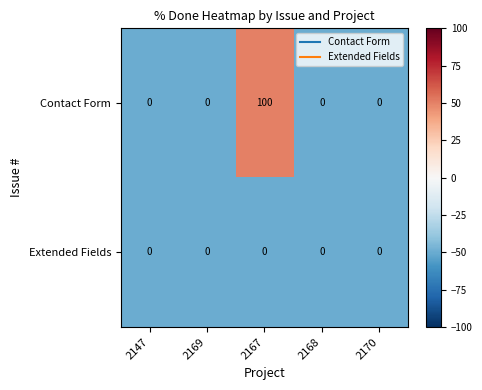

What is the sum of all Contact Form values?

100